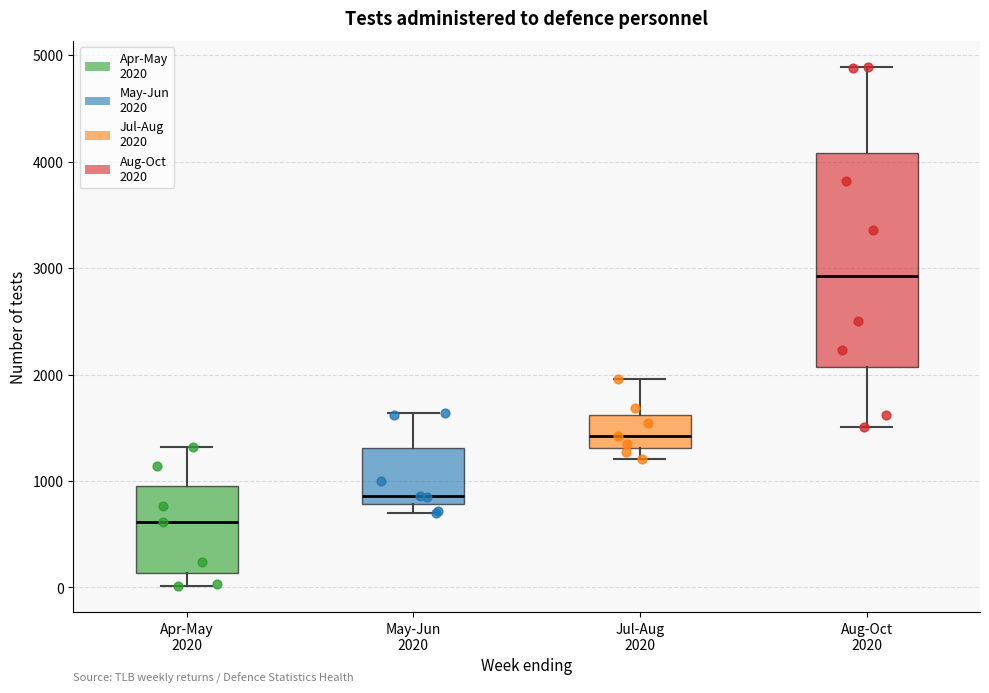

Reading left to right, read every box against the y-axis: the position of its median line, the range the box covers, and the ends of its whiskers. The values are not printed on the chart, so give them approximately, as read against the axis.

Apr-May 2020: median 600, box 100 to 1000, whiskers 0 to 1300
May-Jun 2020: median 900, box 800 to 1300, whiskers 700 to 1600
Jul-Aug 2020: median 1400, box 1300 to 1600, whiskers 1200 to 2000
Aug-Oct 2020: median 2900, box 2100 to 4100, whiskers 1500 to 4900